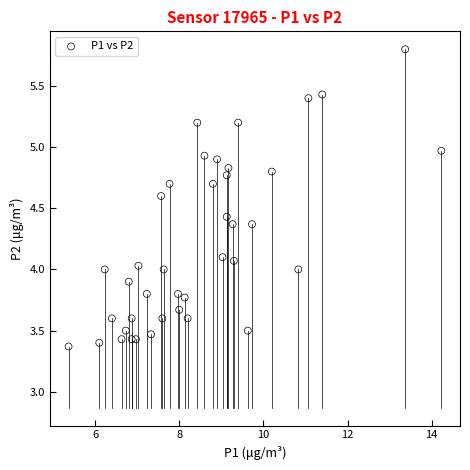

What is the range of X values (max minus min)?

8.9